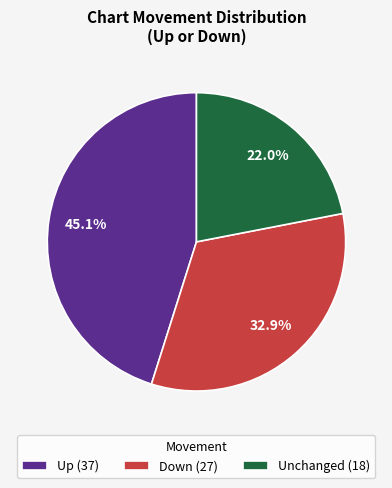

Is Unchanged (18) the majority of the pie?

No